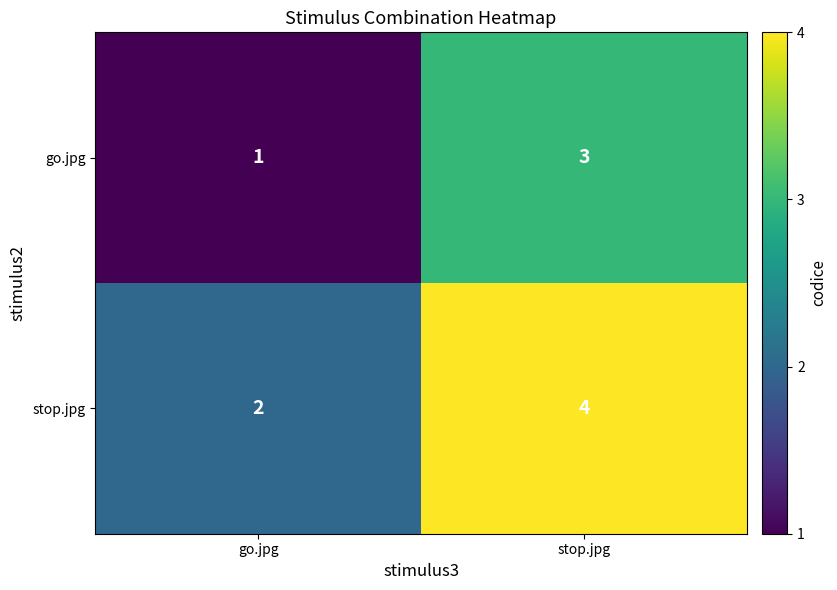

Rank the series by their maximum value, from highest to lowest.

stop.jpg, go.jpg